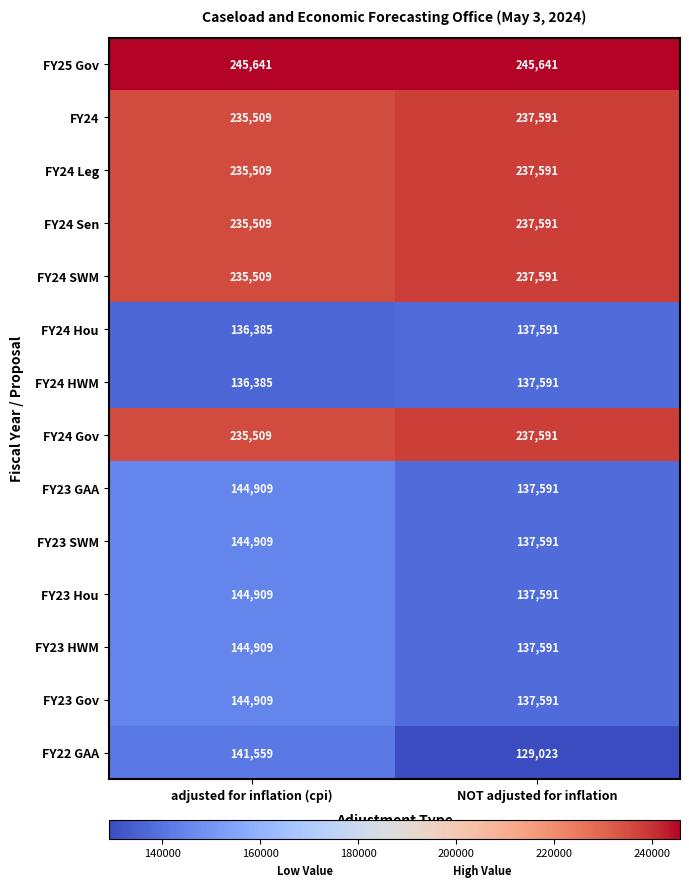

Which series has the largest total across all categories?

FY25 Gov